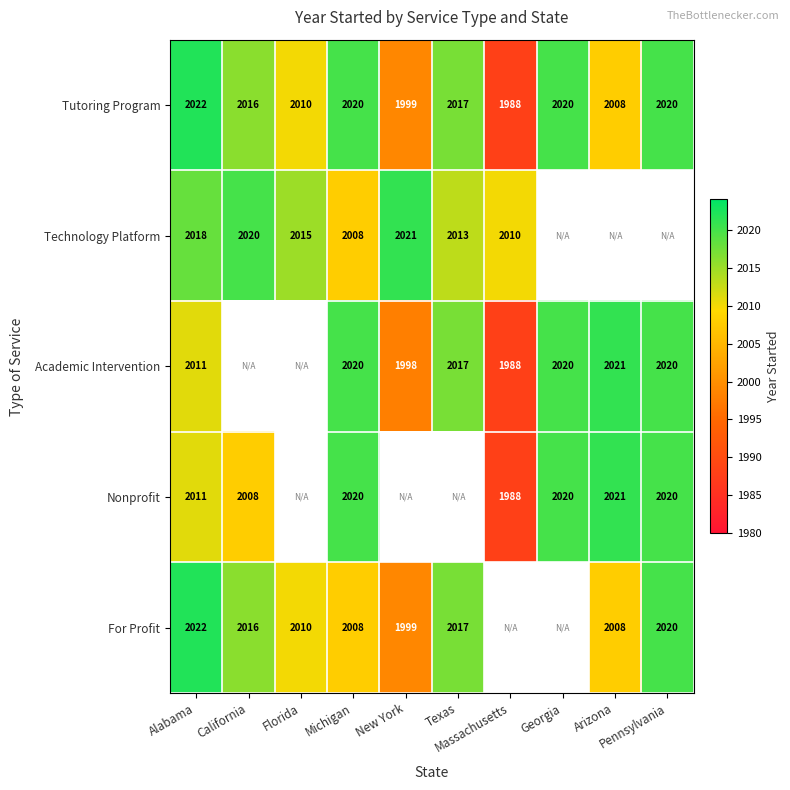

What is the difference between the second highest and minimum values in the Tutoring Program series?

32